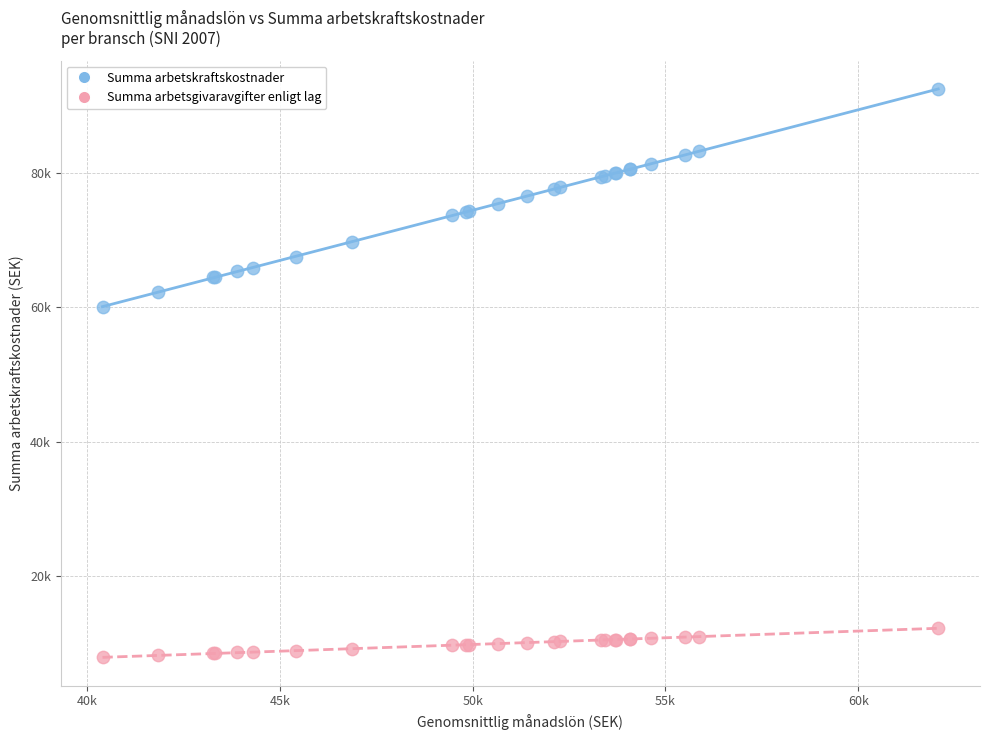

Which series contains the lowest Y value?

Summa arbetsgivaravgifter enligt lag